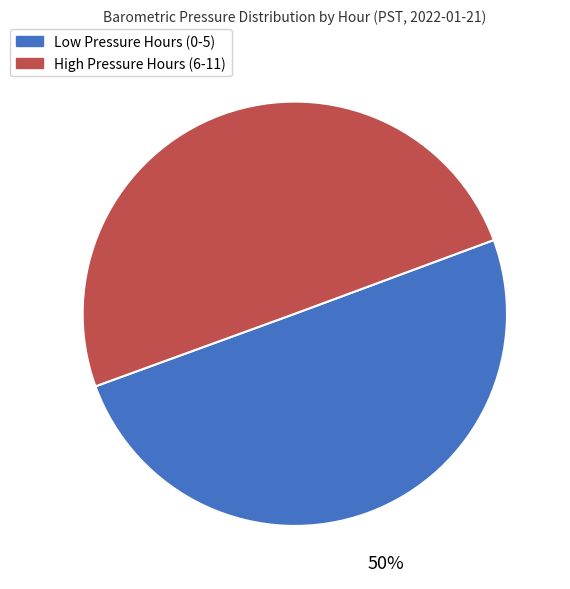

How many segments does this pie chart have?

2